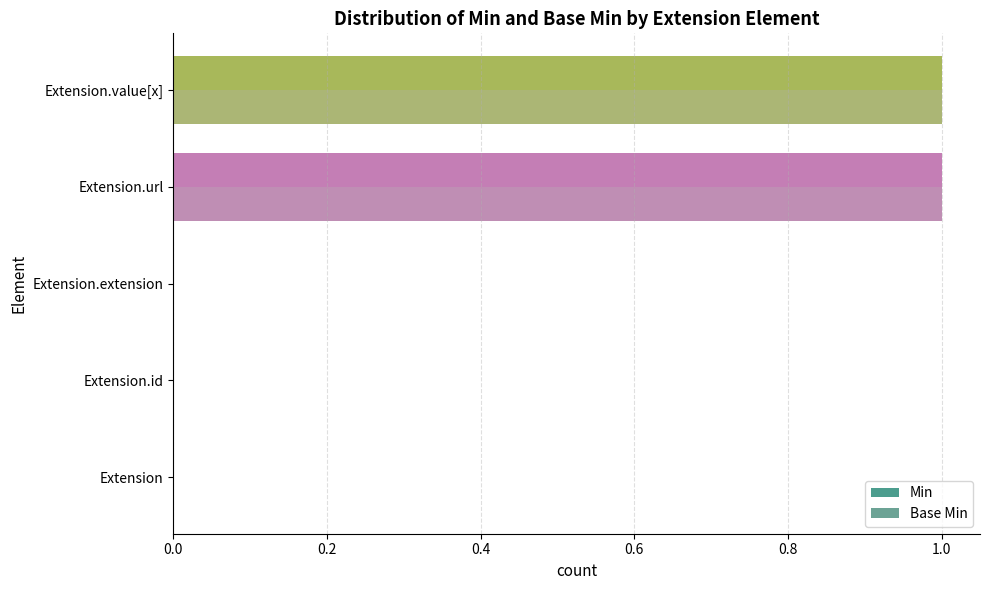

True or false: Min has a value of 1 at Extension.id.

False